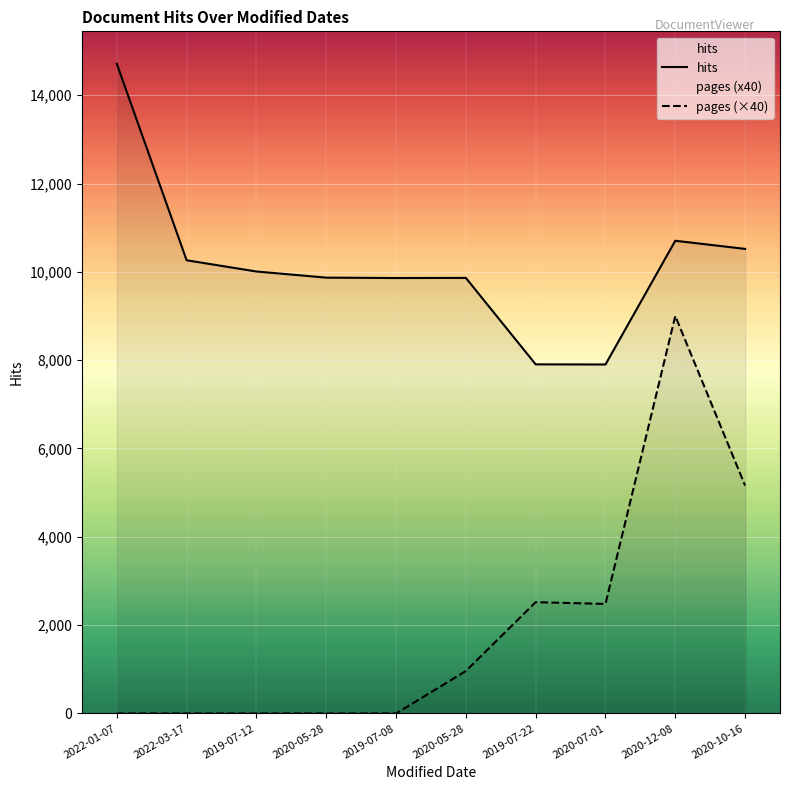

True or false: hits and pages (×40) intersect in this chart.

False